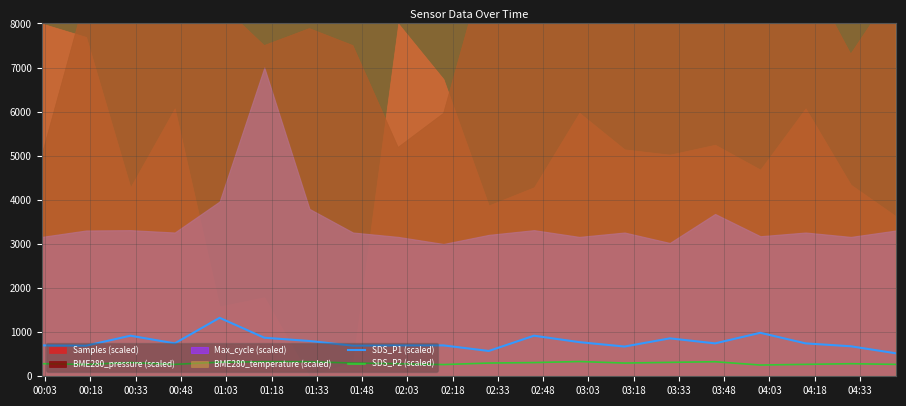

What is the lowest value of the SDS_P1 (scaled) series?

520.0